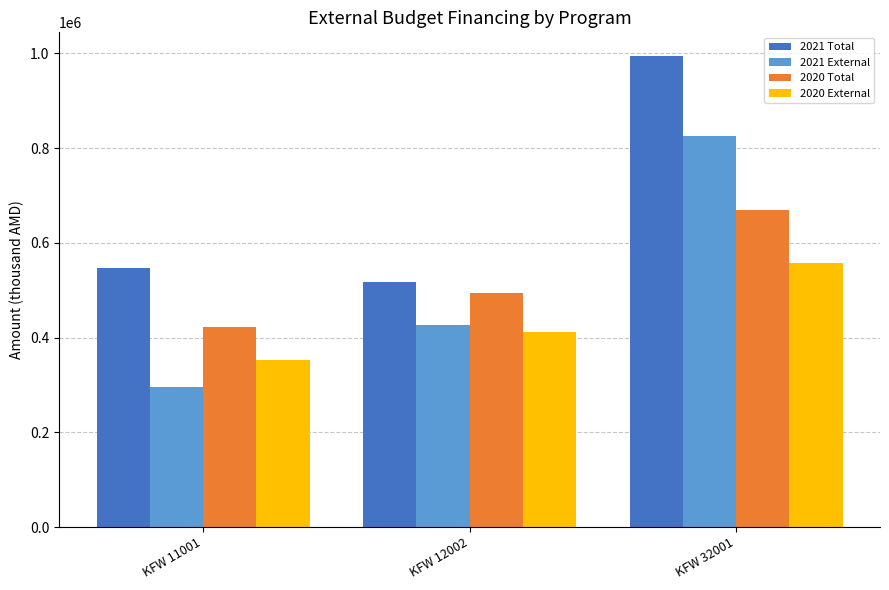

What is the sum of all 2020 Total values?

1586372.0